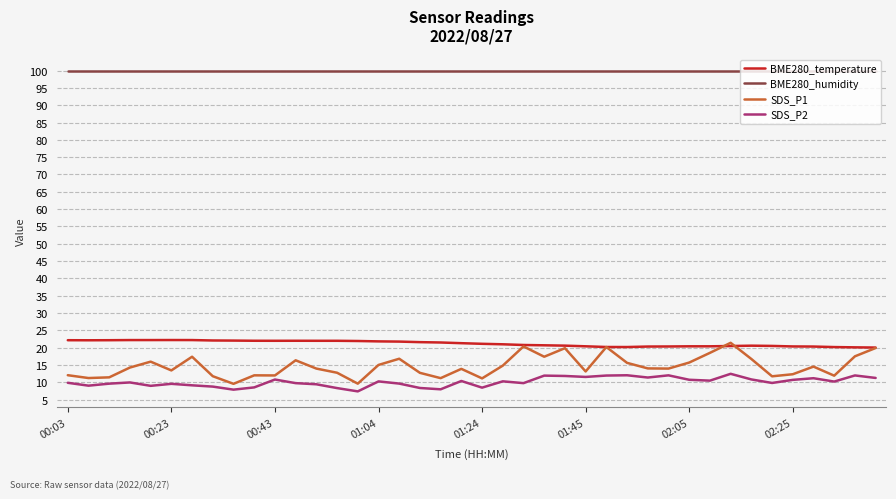

What are all the series names shown in the legend?

BME280_temperature, BME280_humidity, SDS_P1, SDS_P2